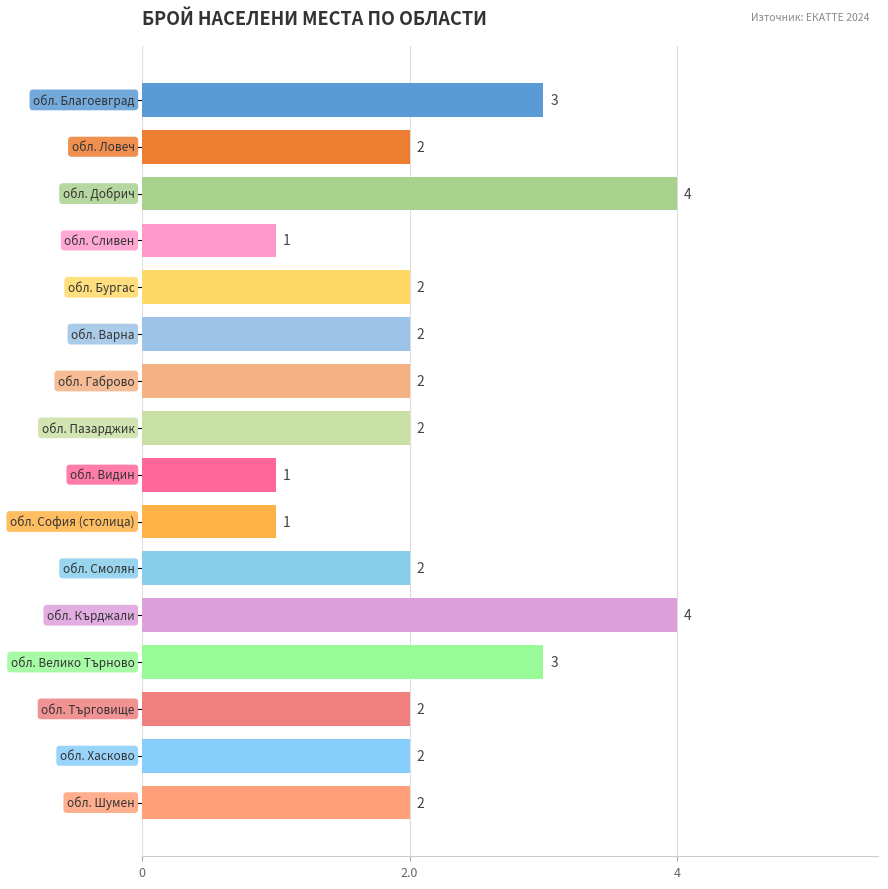

What is the smallest value displayed?

1